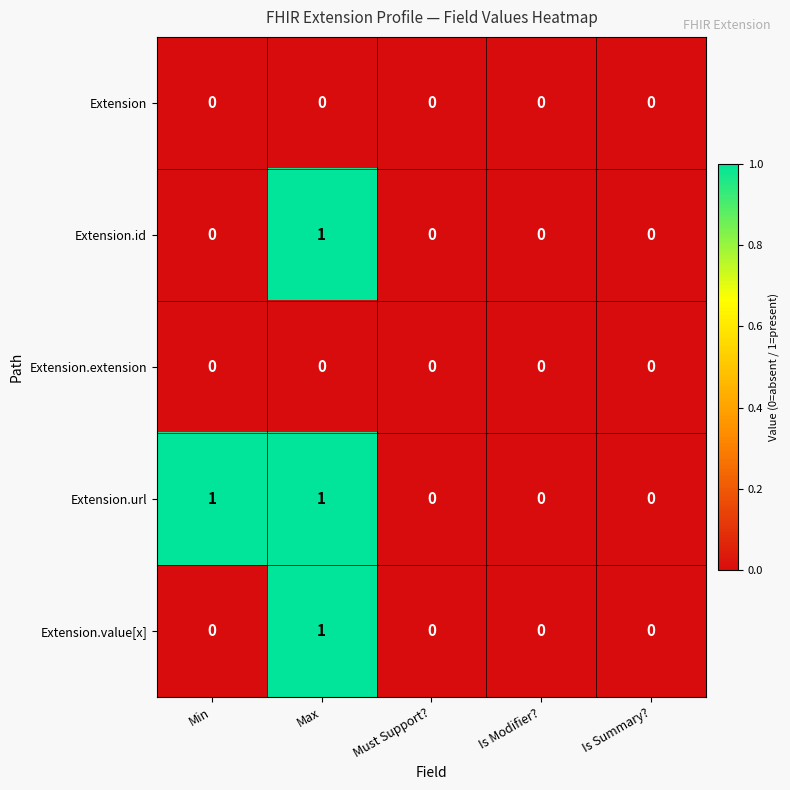

Reading right to left, list all the values displayed in this chart.

Extension: 0	0	0	0	0
Extension.id: 0	0	0	1	0
Extension.extension: 0	0	0	0	0
Extension.url: 0	0	0	1	1
Extension.value[x]: 0	0	0	1	0